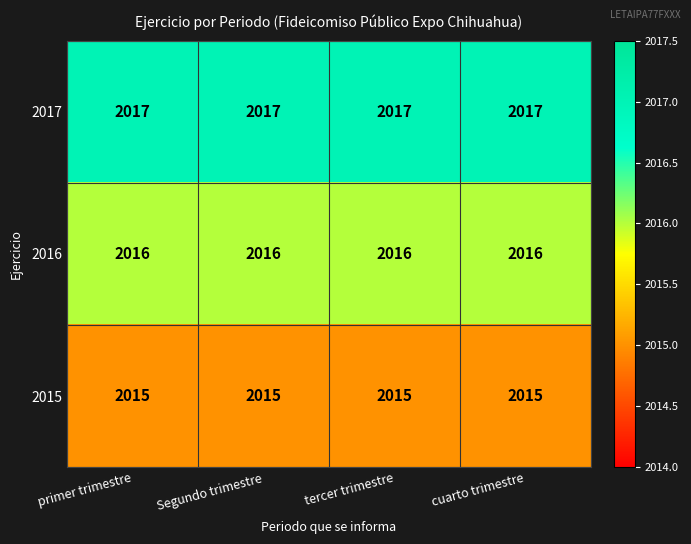

At how many categories does at least one series exceed 2015?

4